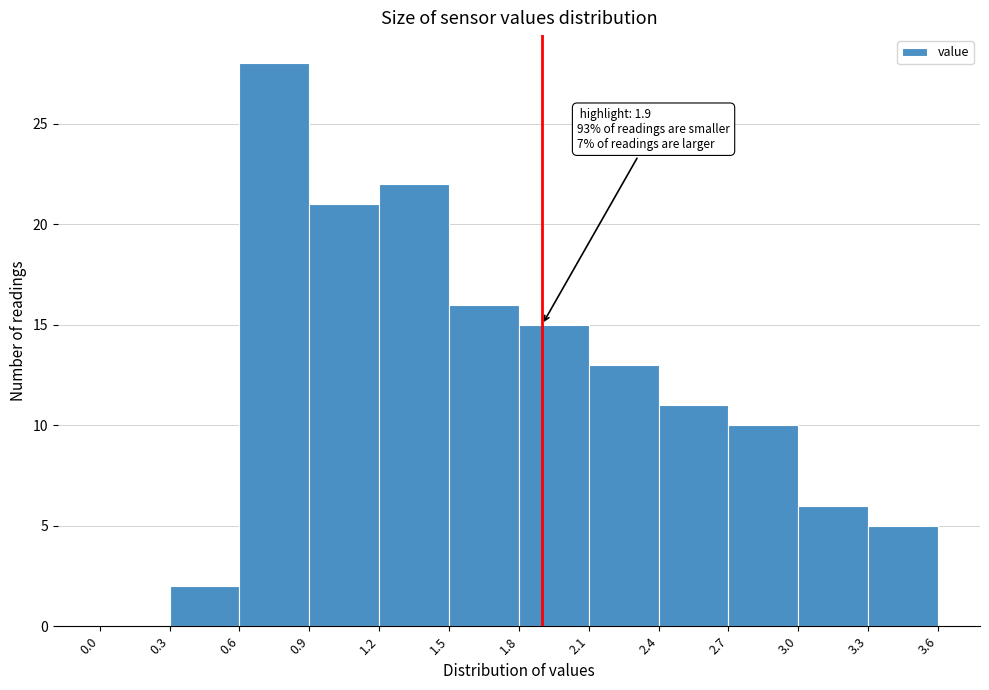

Which range on the x-axis has the tallest bar?

0.6 to 0.9